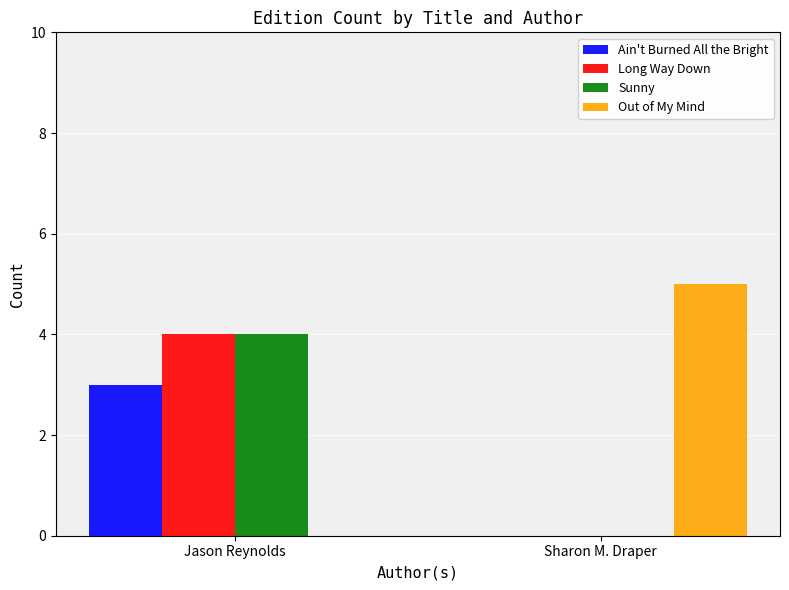

What is the sum of the Long Way Down values at Jason Reynolds and Sharon M. Draper?

4